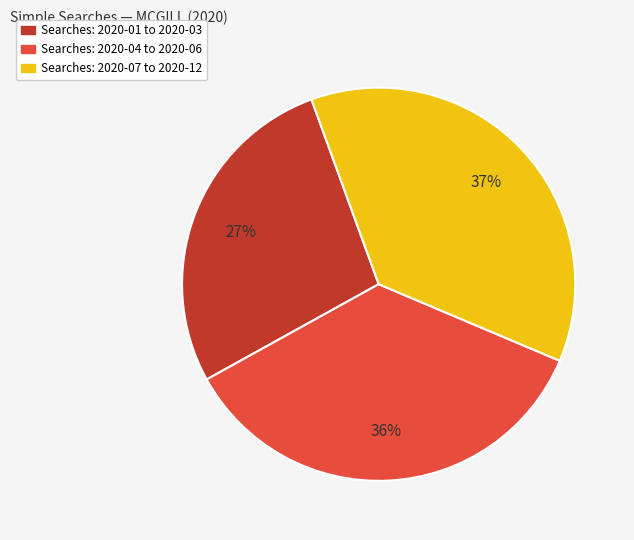

To the nearest percent, what is the average slice percentage?

33%